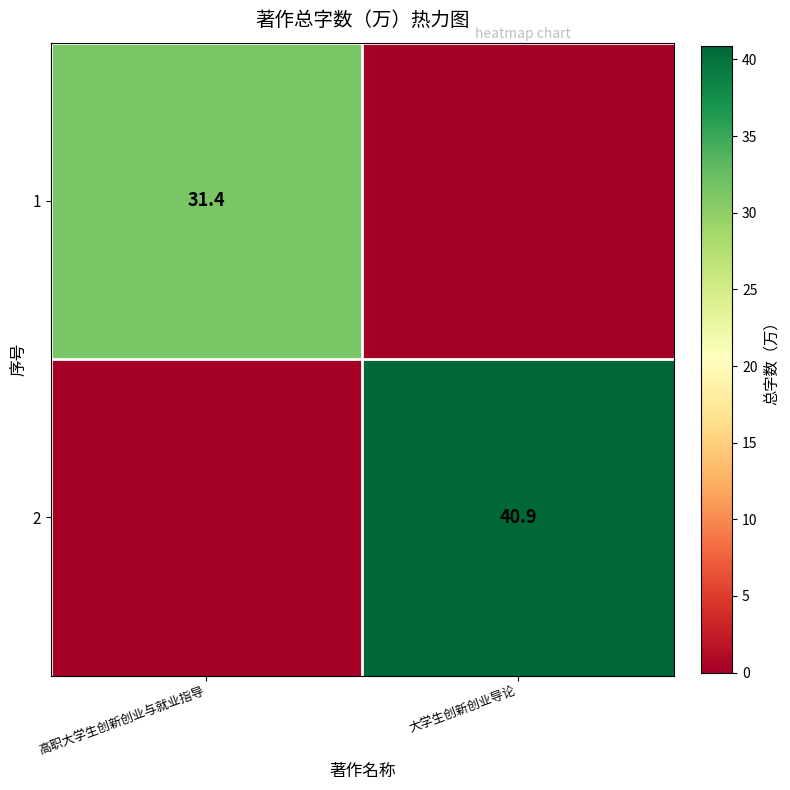

Is it true that 2 equals 40.9 at 大学生创新创业导论?

True